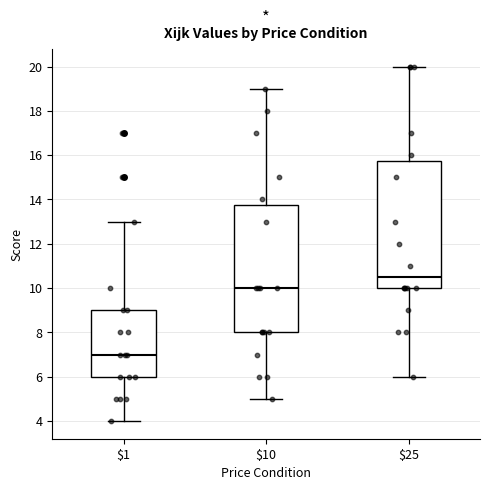

Where is the lower edge of the box at x = $25 on the y-axis? The values are not printed on the chart, so give them approximately, as read against the axis.

10.0